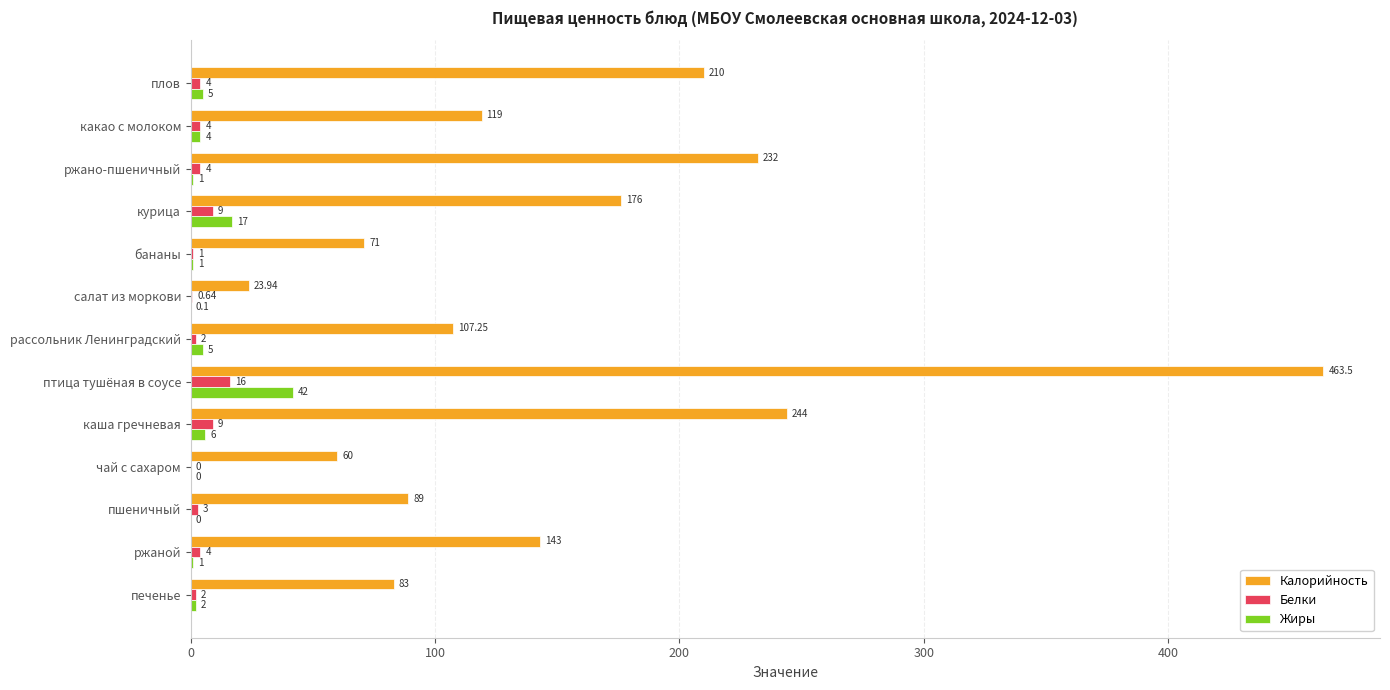

Which label corresponds to the largest value in the chart?

птица тушёная в соусе